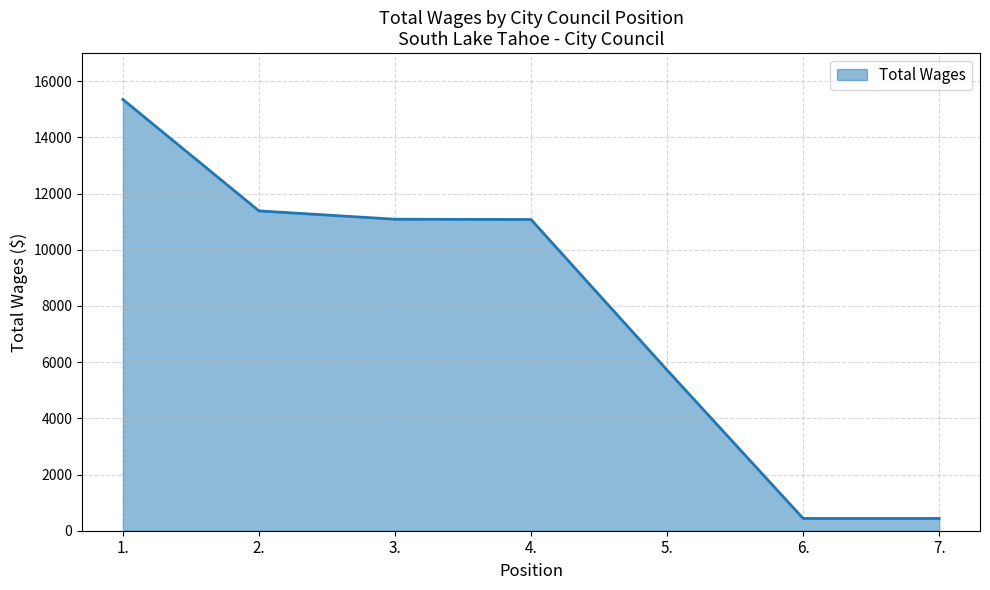

Between 2. and 5., which is larger?

2.